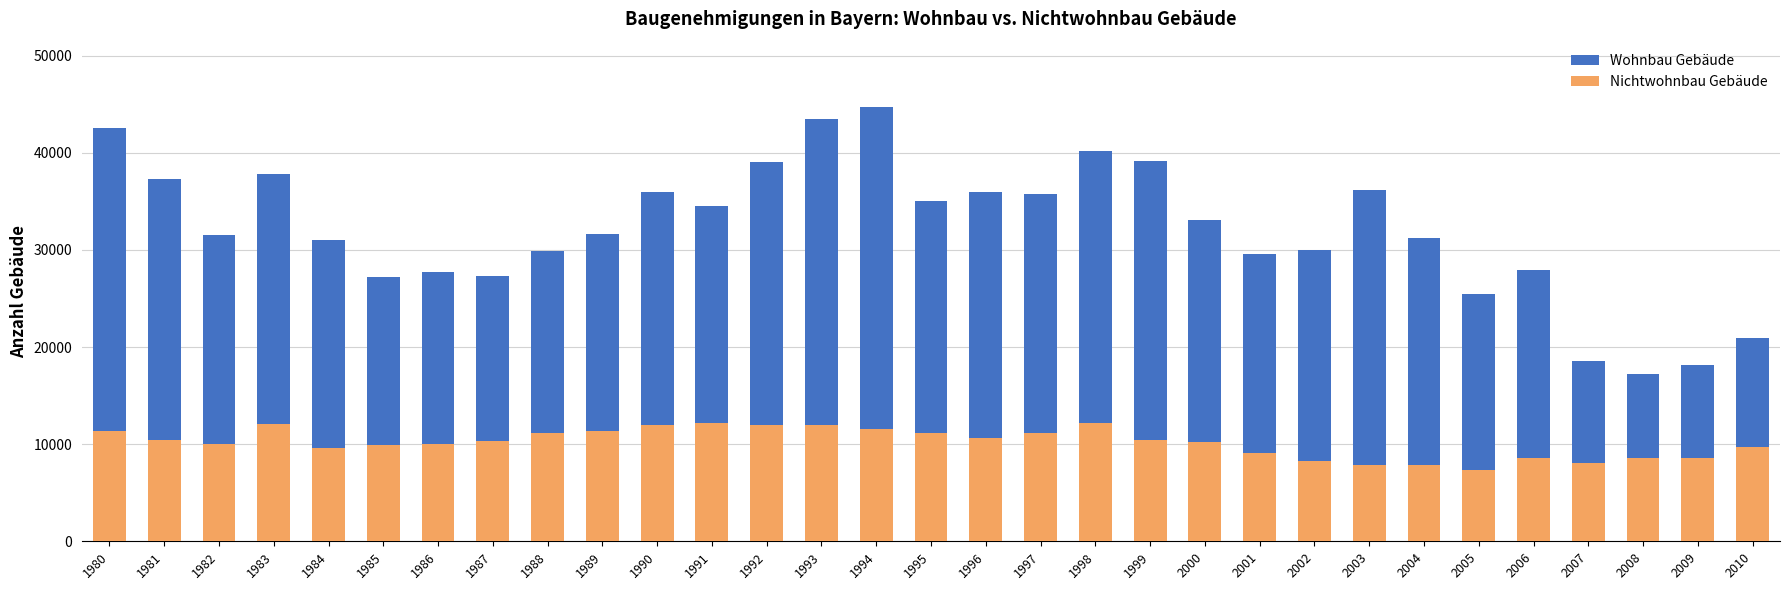

What is the spread (max minus min) of values at 1996?

25268